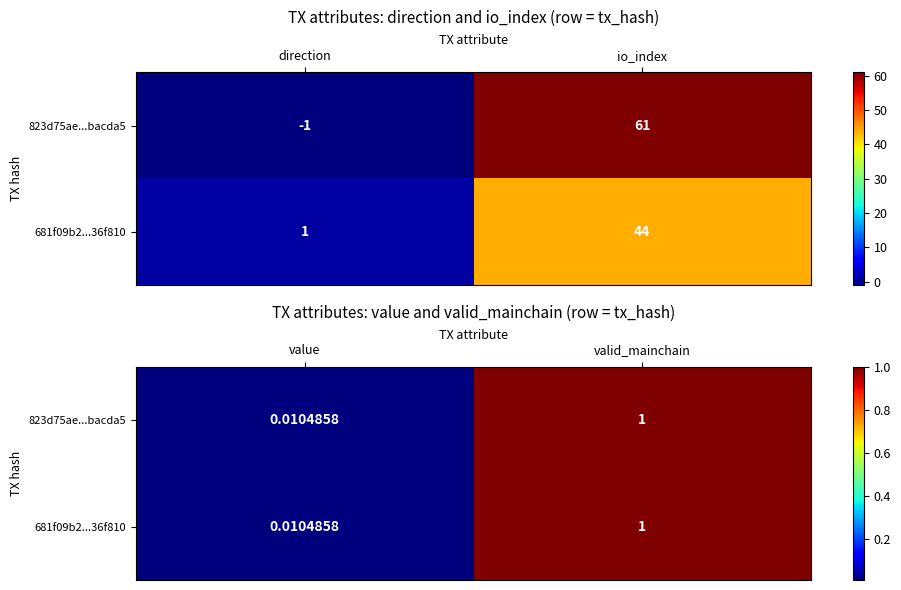

At which label does 823d75ae...bacda5 reach its minimum?

value